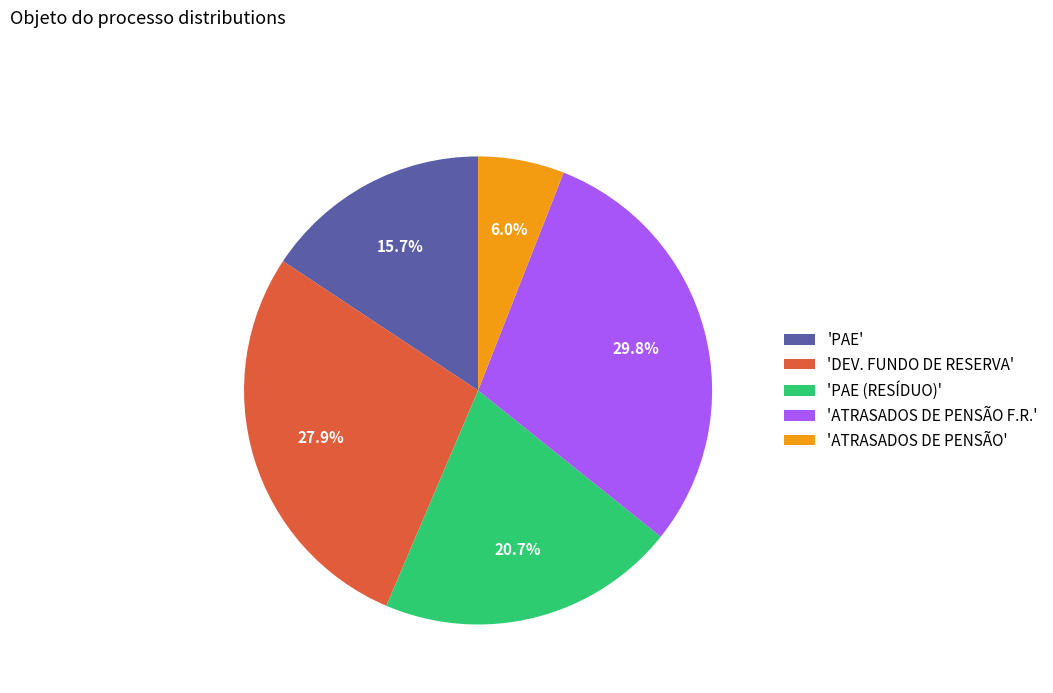

What portion of the pie excludes 'PAE'?

84.3%